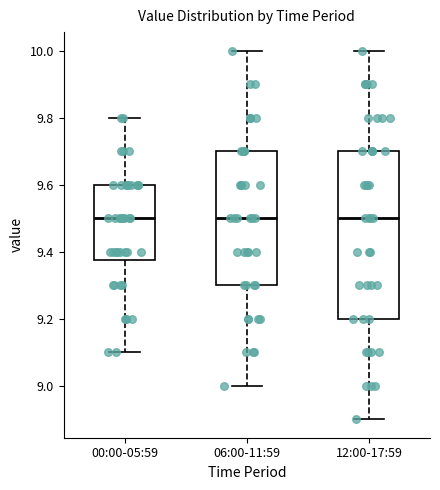

Comparing the boxes themselves (not the whiskers), which one is the tallest?

12:00-17:59